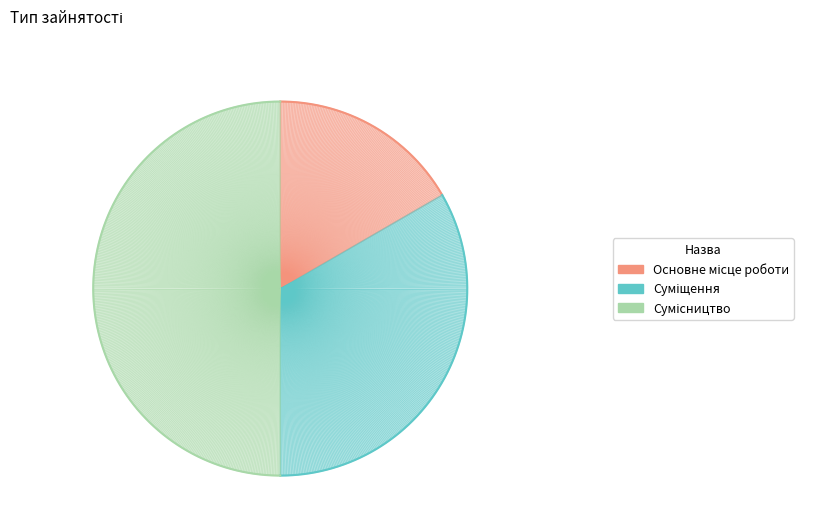

Combined, what portion of the pie is Основне місце роботи and Суміщення?

50.0%